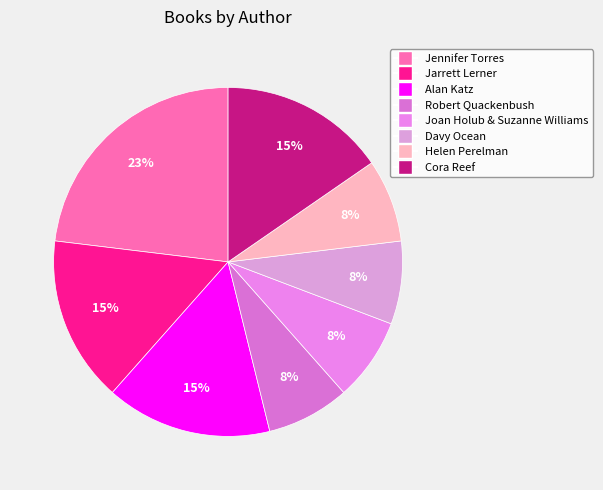

How many slices are in this pie chart?

8